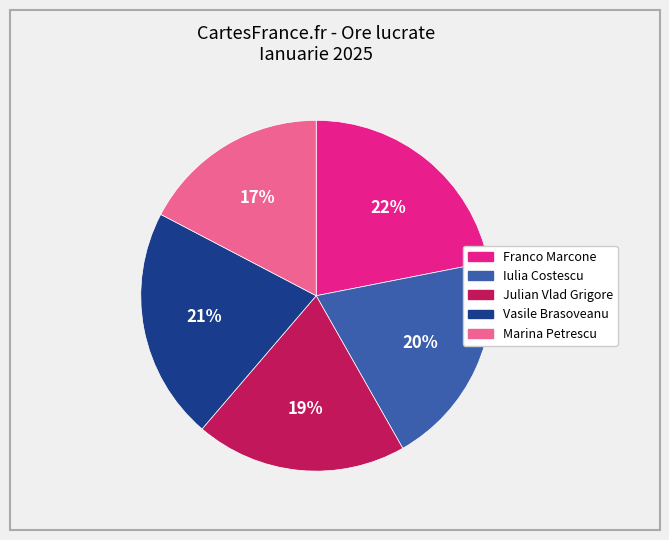

Do Iulia Costescu and Franco Marcone together represent more than half of the pie?

No